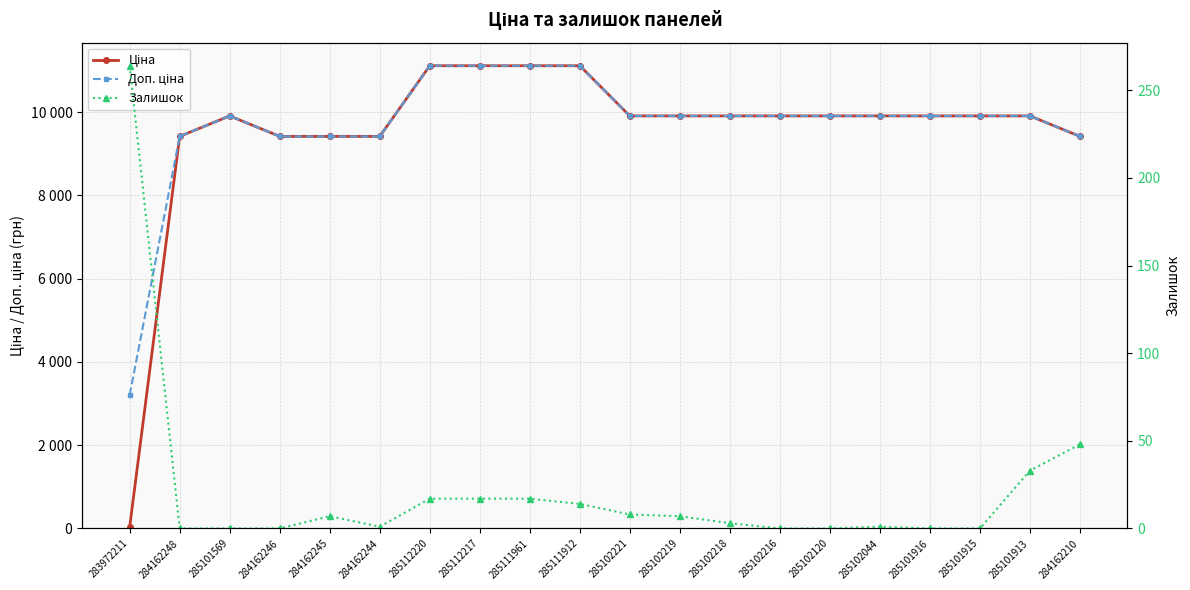

Between 285102218 and 285102120, which series saw the biggest shift?

Залишок